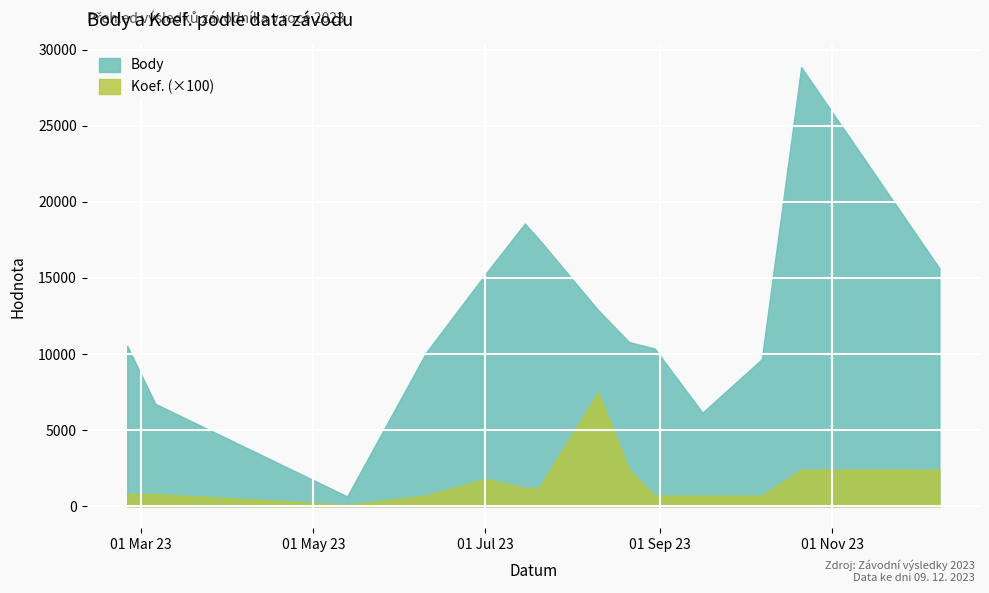

Is the value of Koef. at 2023-07-20 greater than the value of Body at 2023-09-16?

No